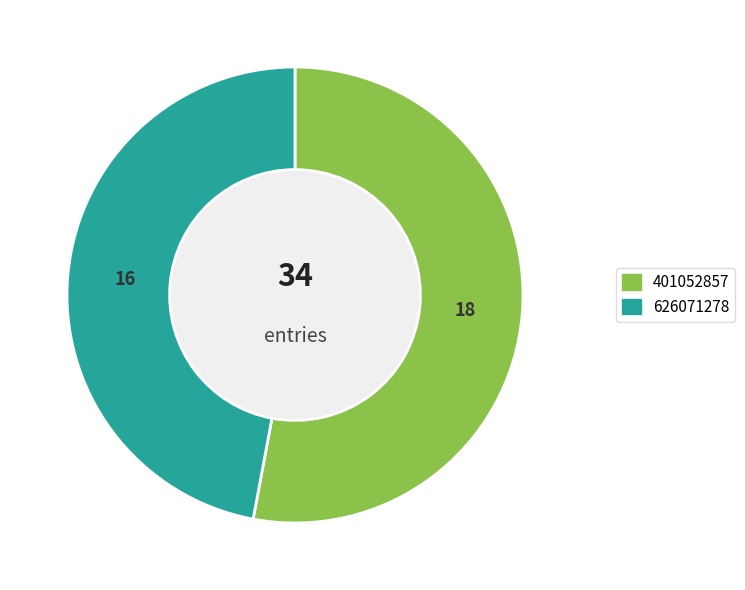

What is the ratio of the value at 626071278 to the value at 401052857?

0.9